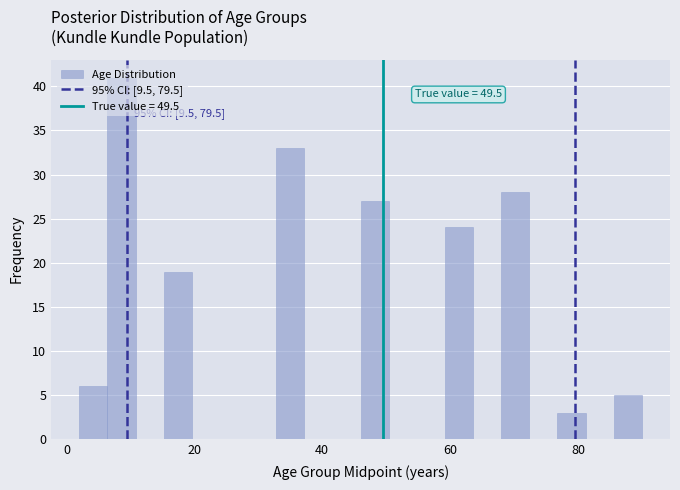

Read against the x-axis, roughly where is the centre of the tallest bar?

8